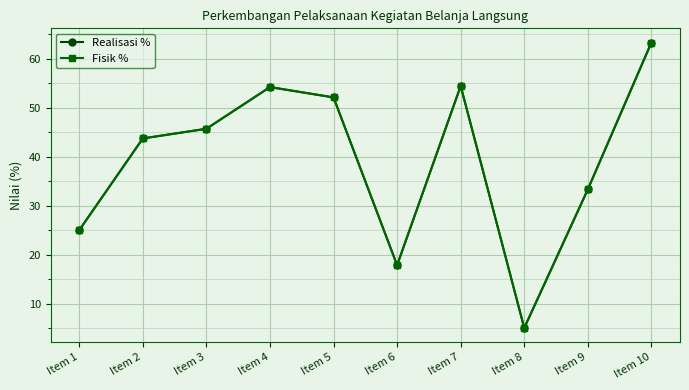

The Fisik % series shows 54.5 at Item 7. True or false?

True